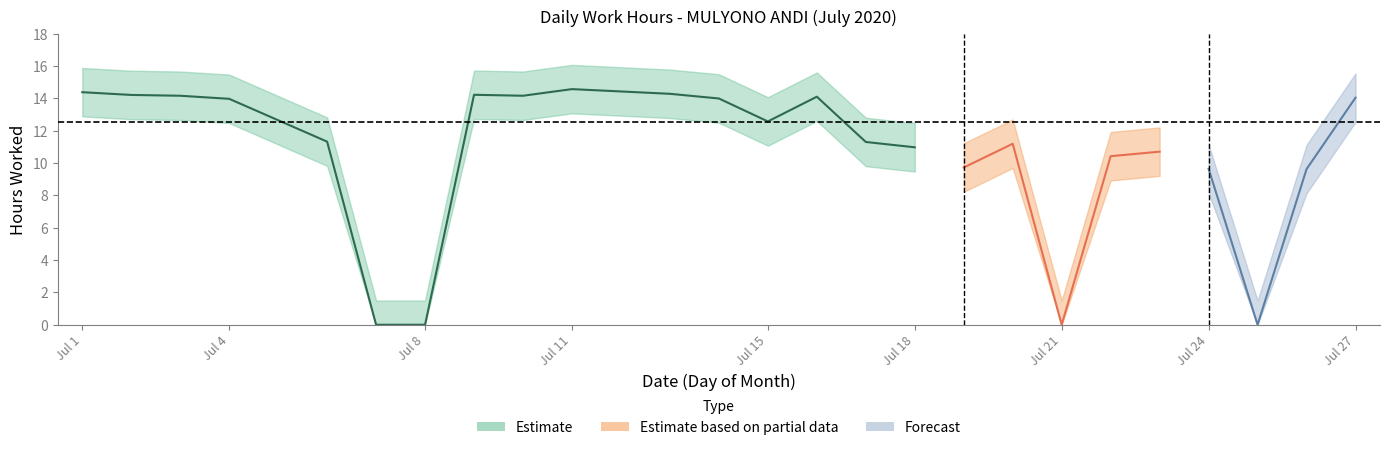

The chart shows a value of 4.2 at 19. True or false?

False